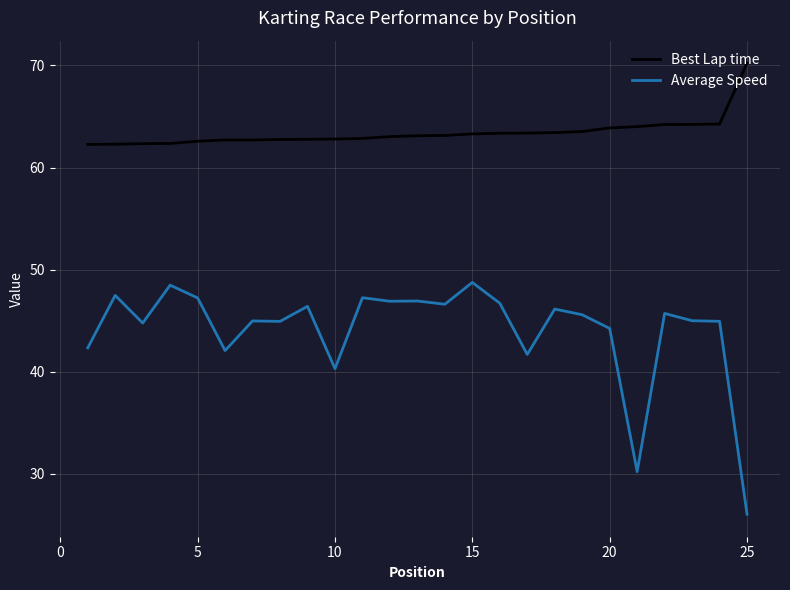

True or false: Best Lap time and Average Speed cross at least once.

False